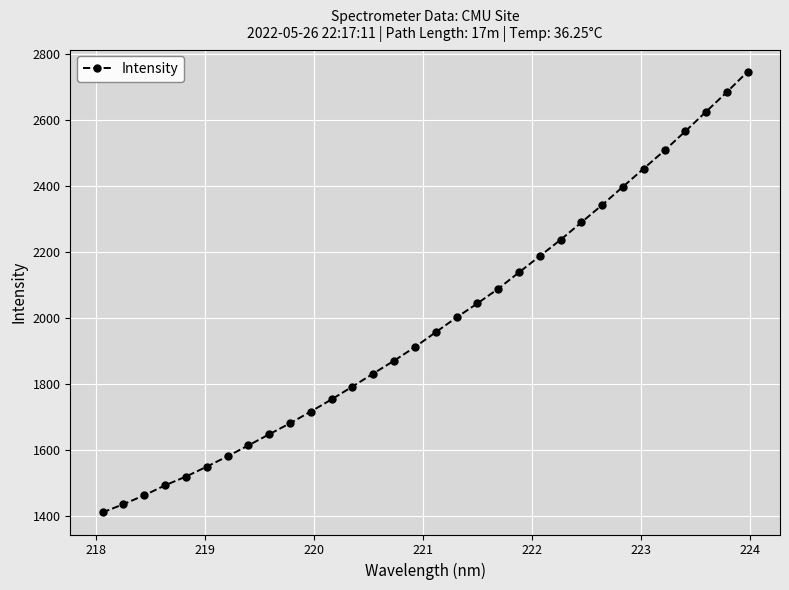

True or false: there are more than 1 points higher than both neighbors.

False